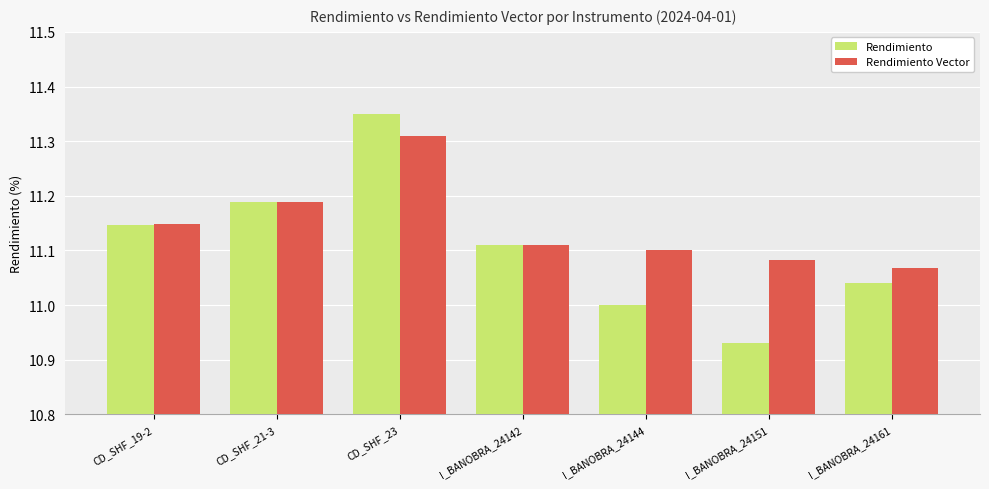

What is the total value across all series at CD_SHF_19-2?

22.3